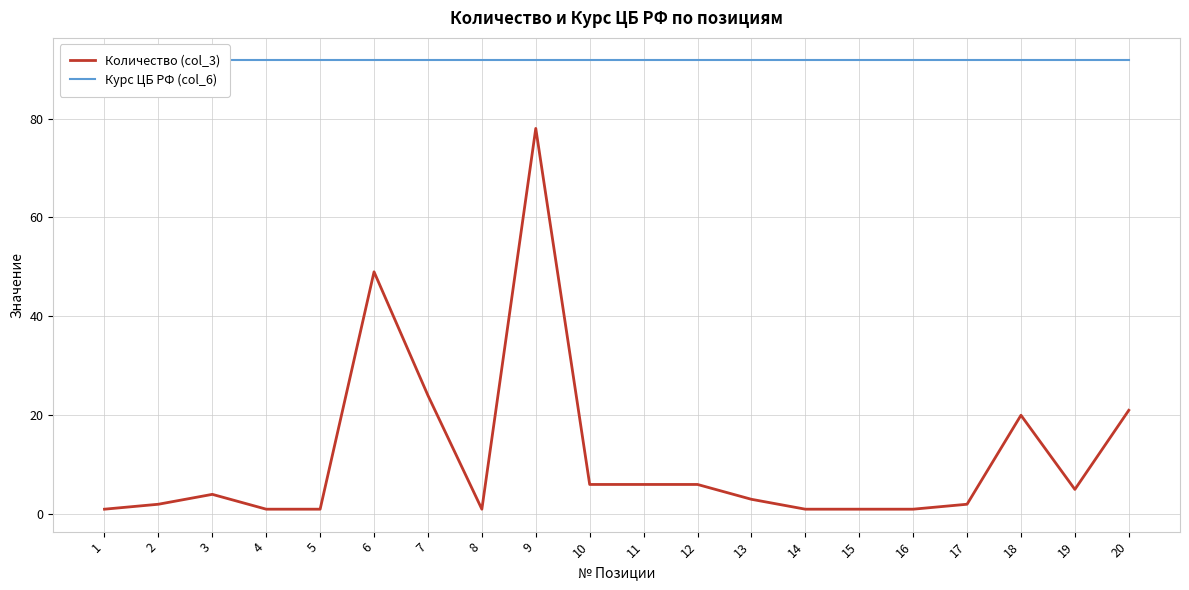

How many interior local valleys does the Количество (col_3) series have?

2